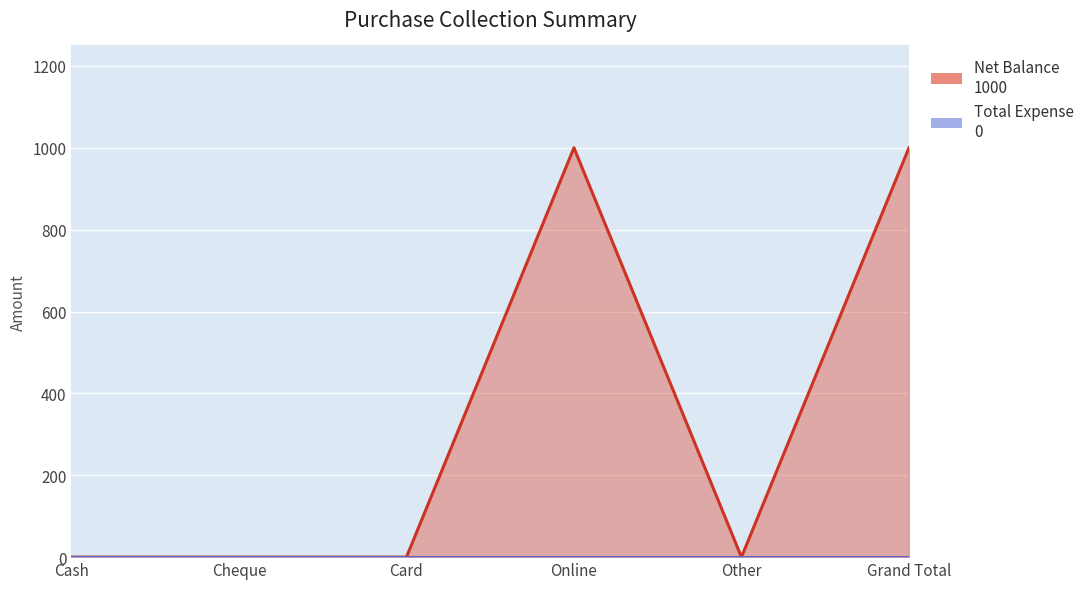

Which has a higher value, Online or Other?

Online